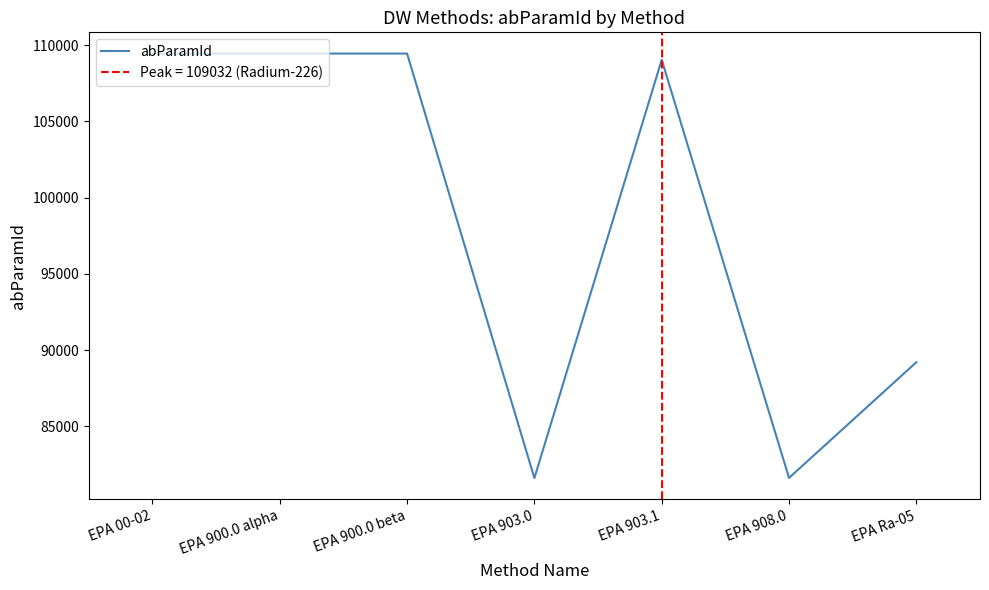

True or false: the data shows 109441 at EPA 900.0 alpha.

True